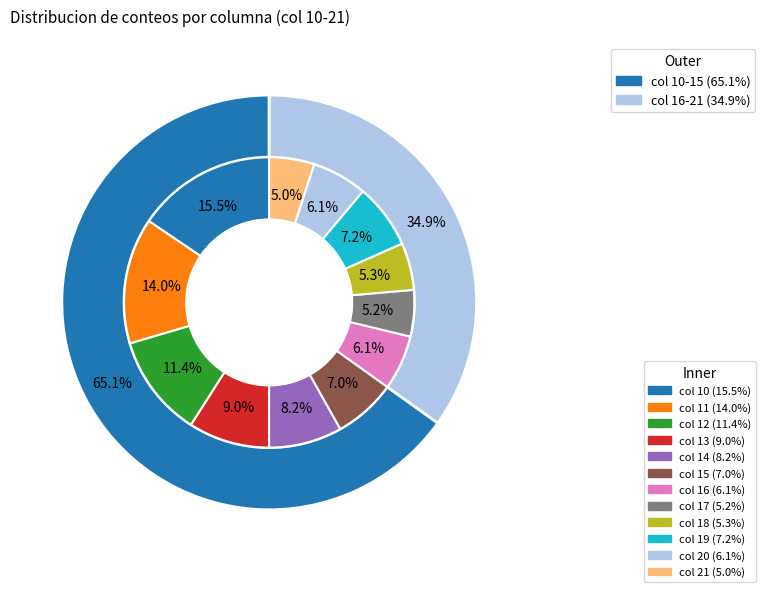

Which slice is the smallest?

21